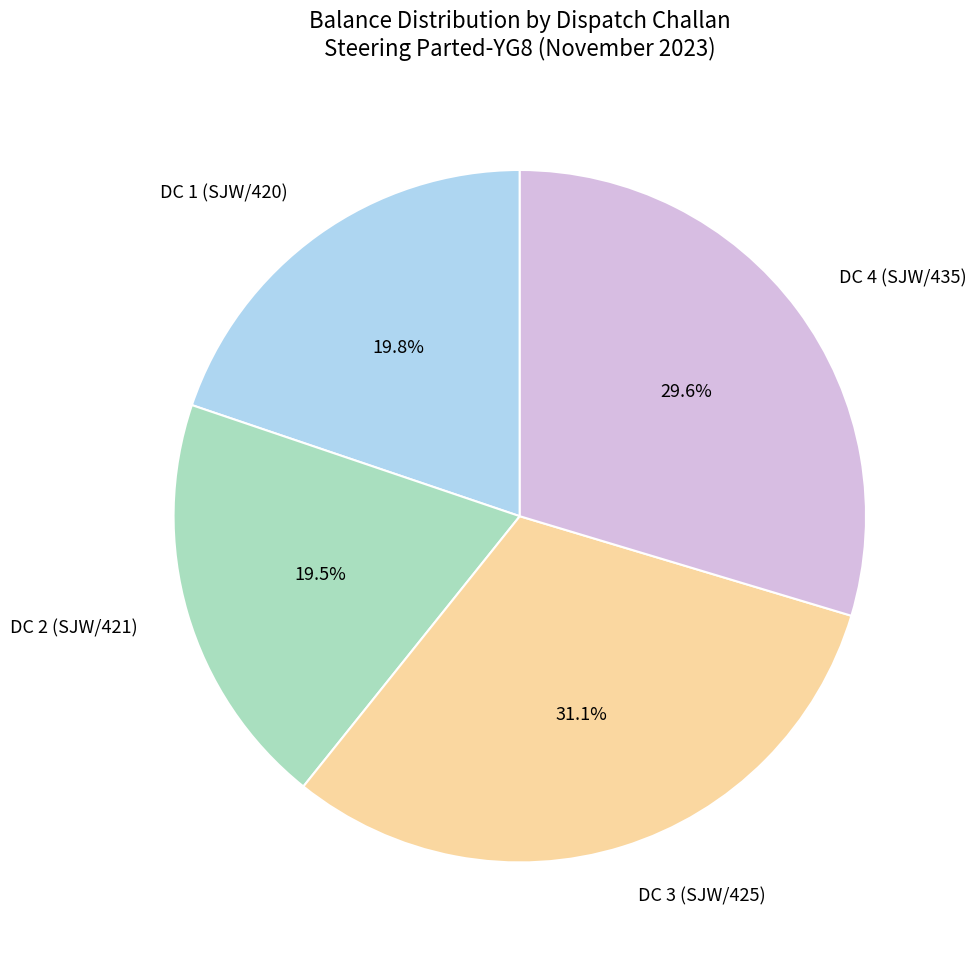

Is DC 4 (SJW/435) the majority of the pie?

No